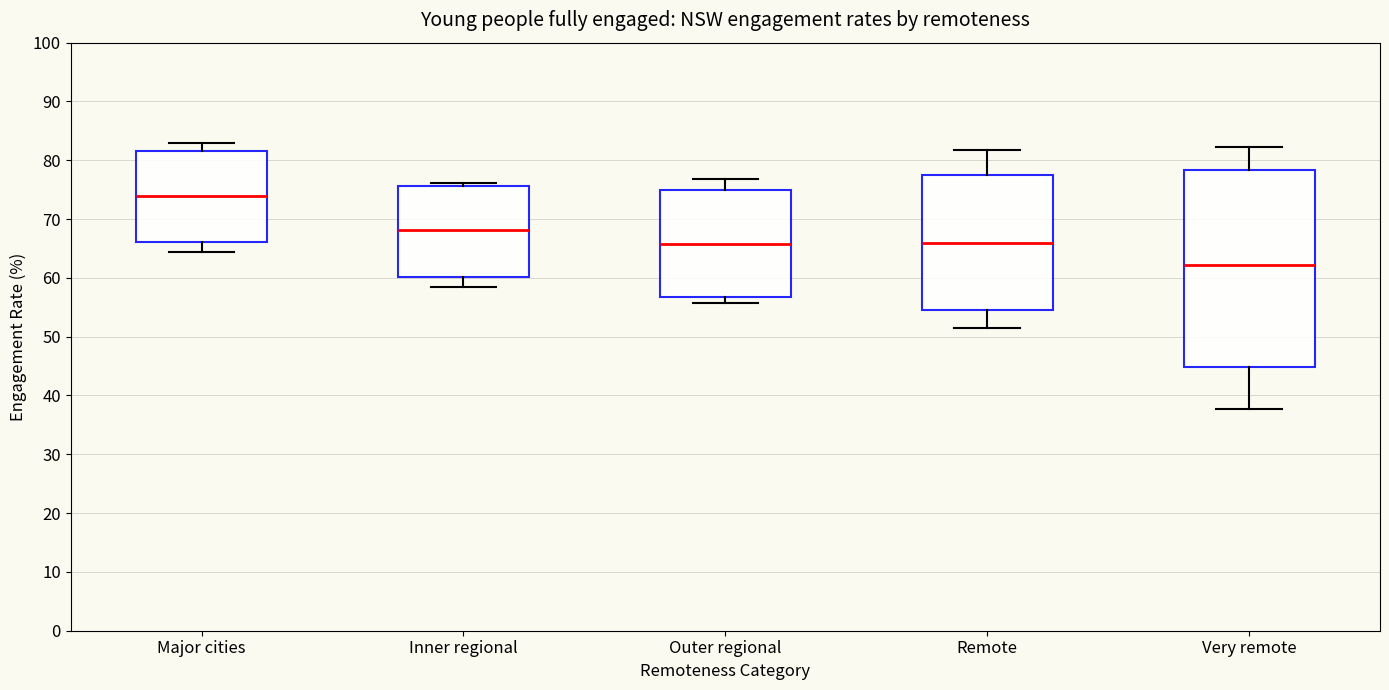

Which box's median line is the highest?

Major cities